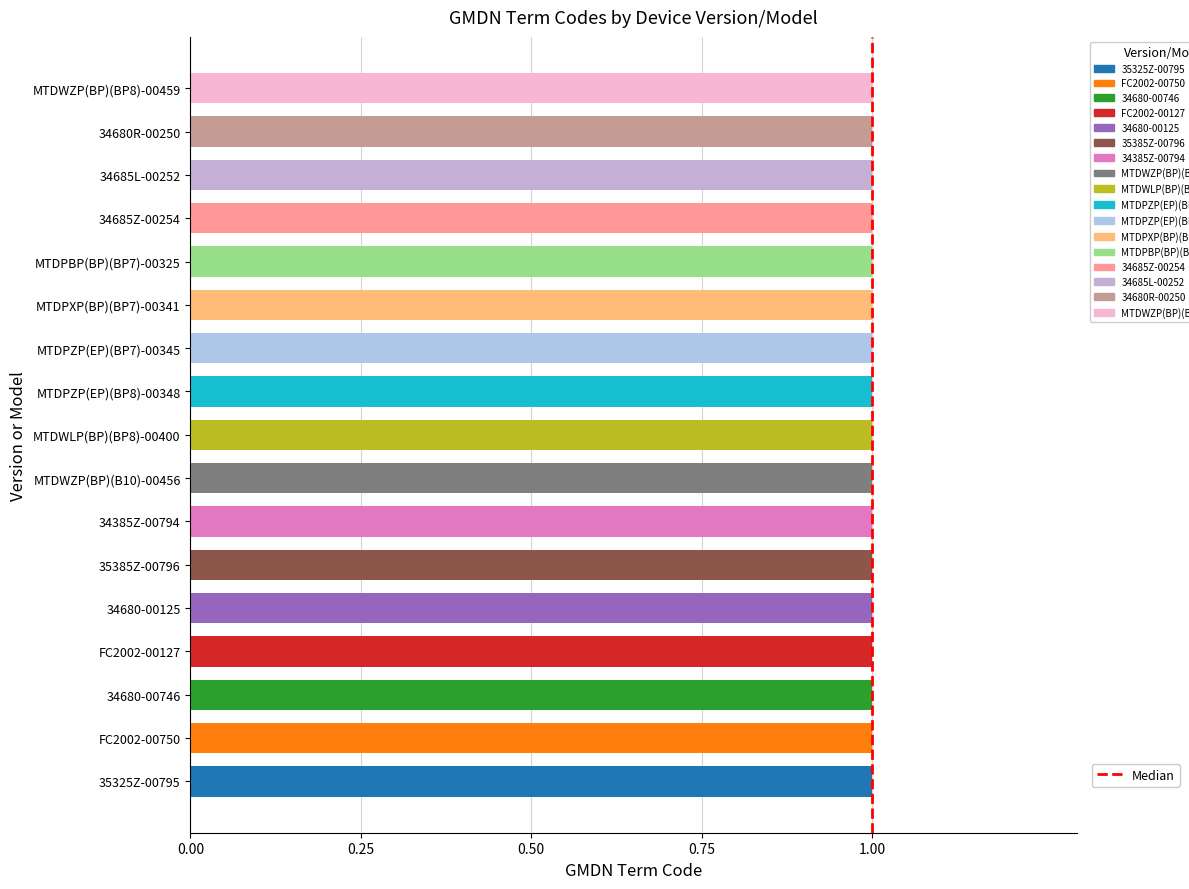

Does the chart contain stacked bars?

No